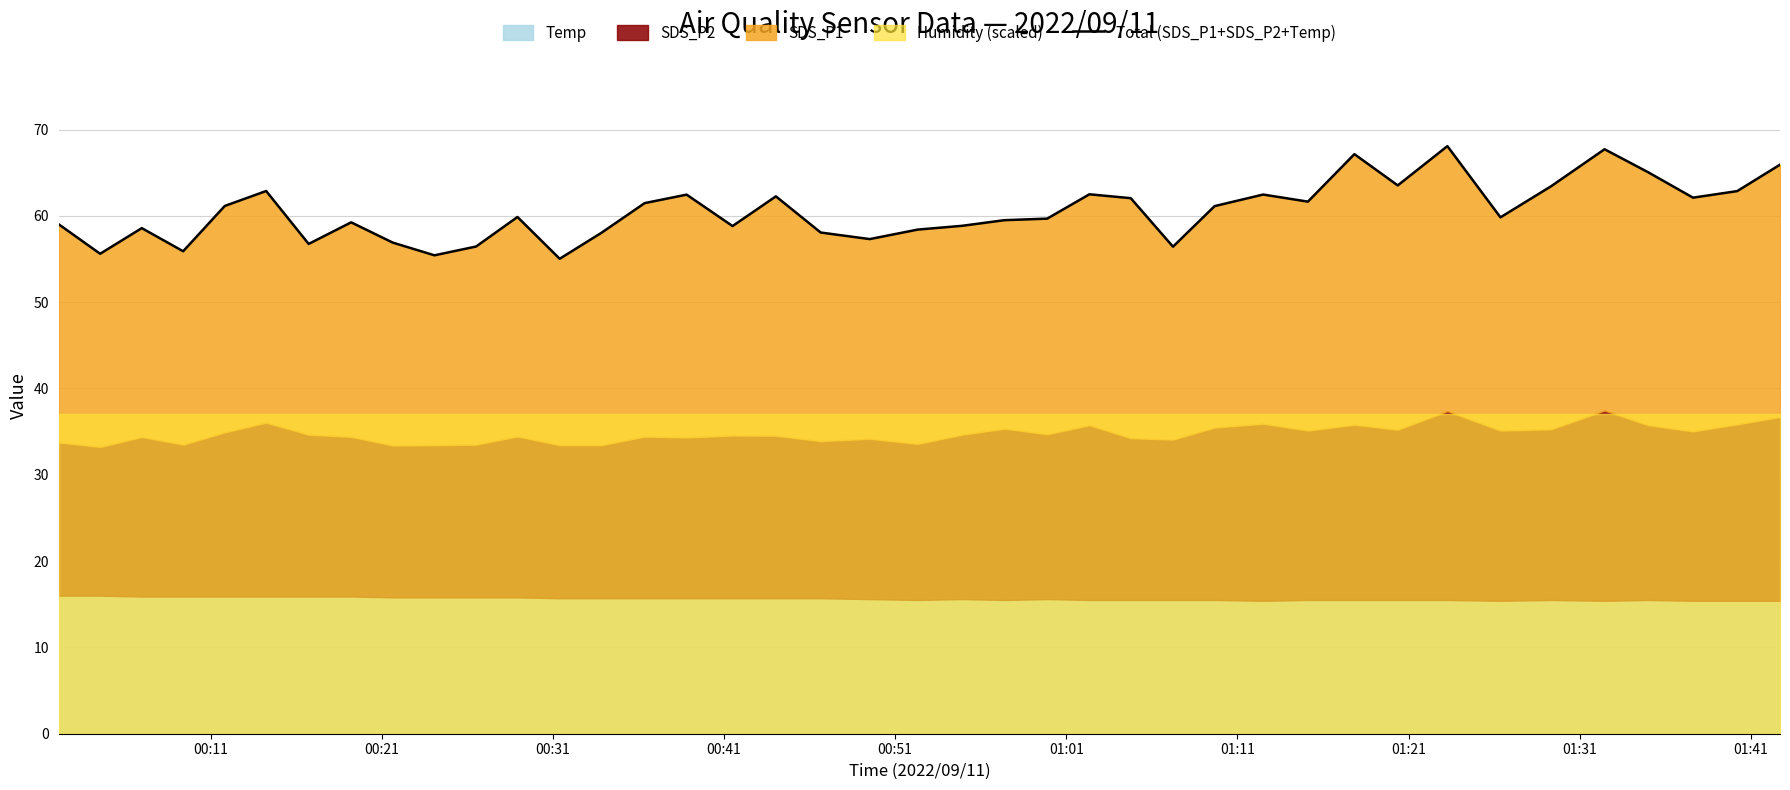

At which label does the data first exceed 59?

00:11